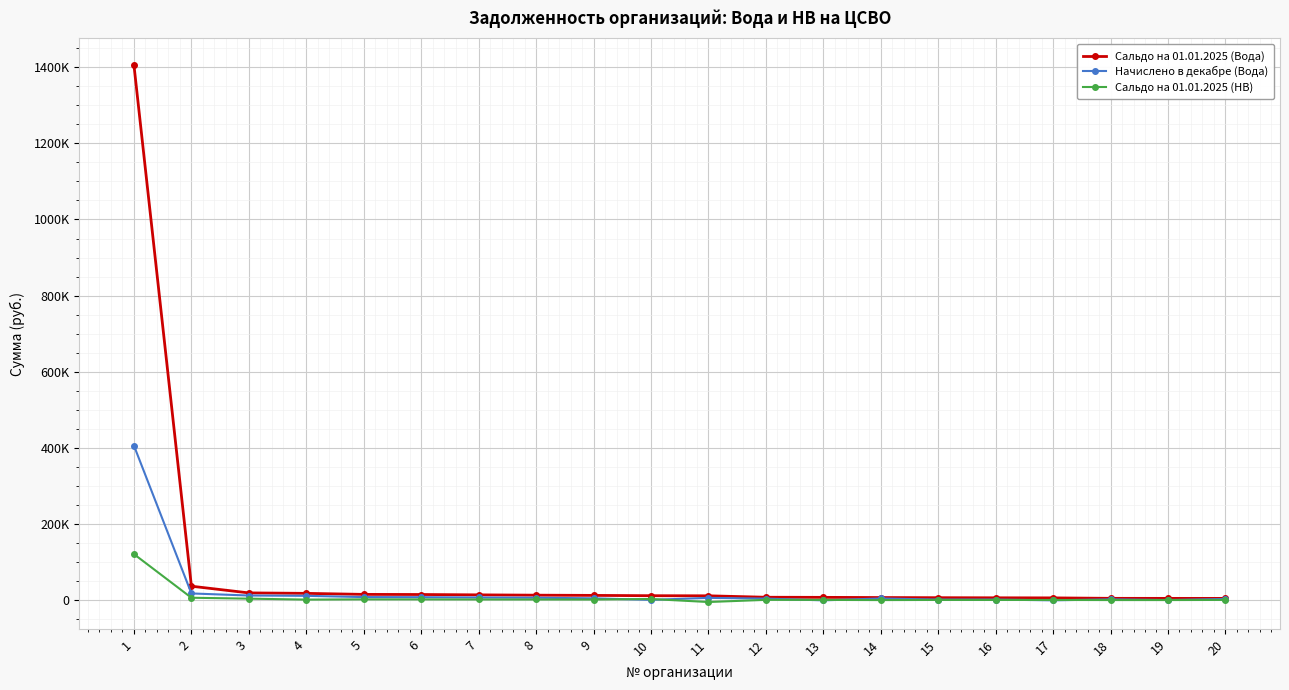

At 3, list the series in order from largest to smallest.

Сальдо на 01.01.2025 (Вода), Начислено в декабре (Вода), Сальдо на 01.01.2025 (НВ)